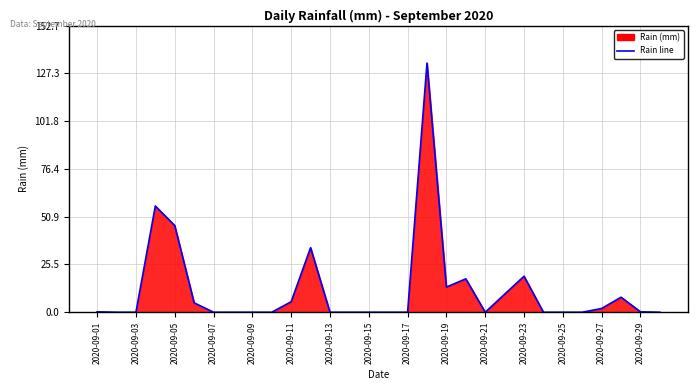

What is the greatest value displayed?

132.8